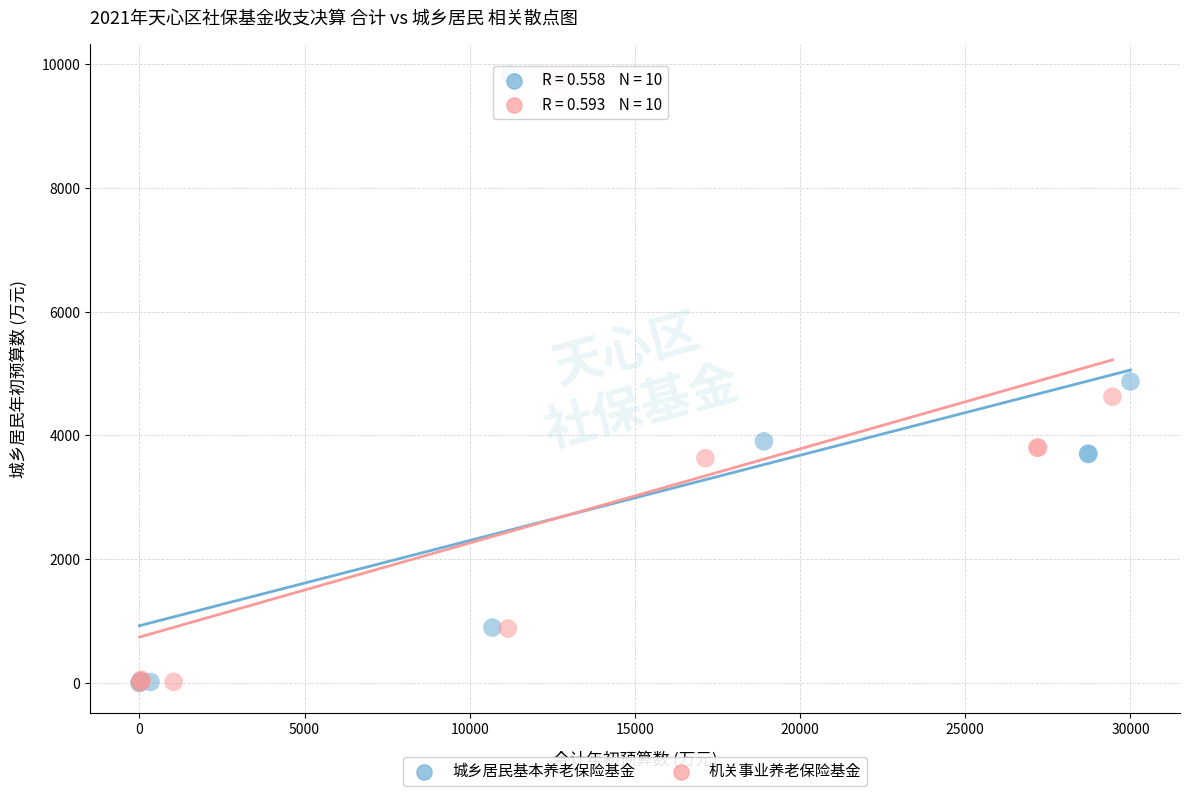

Which series has the widest spread of Y values?

城乡居民基本养老保险基金